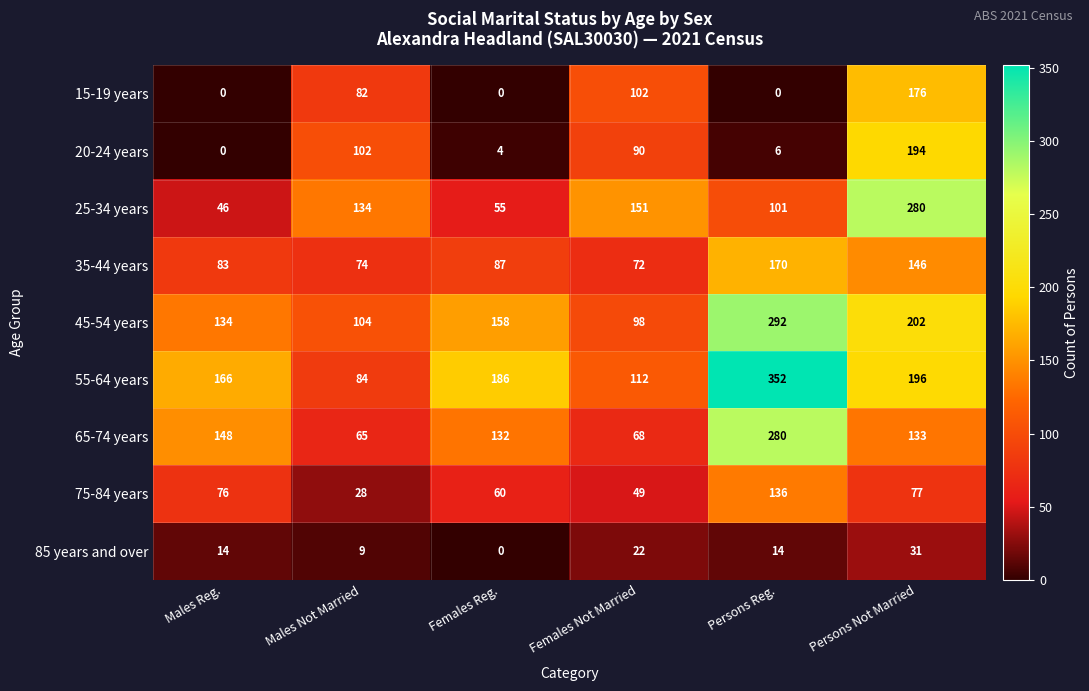

How many distinct data groups are displayed?

9